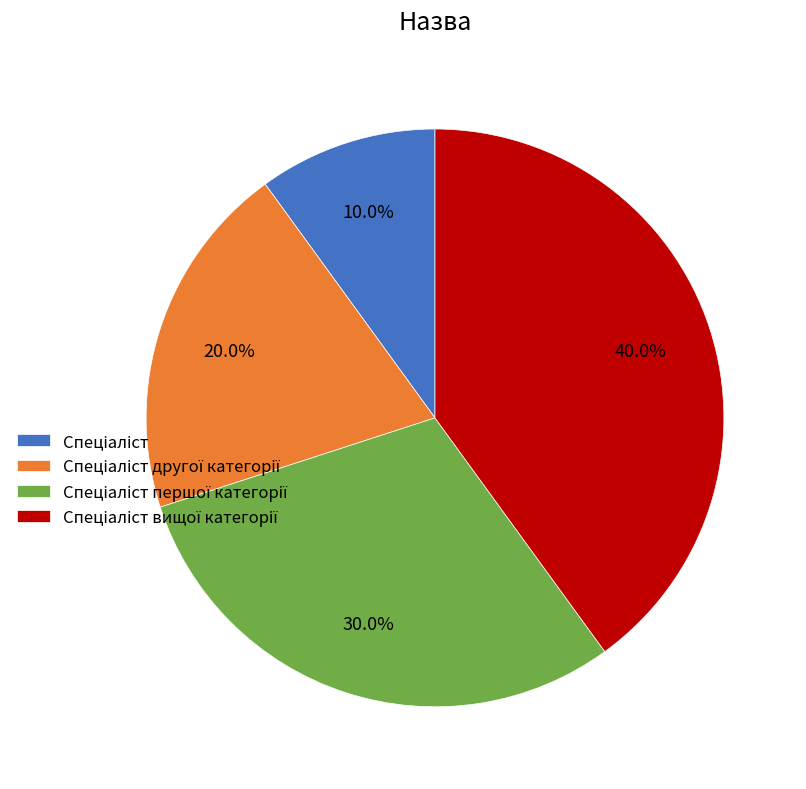

Does any single category account for the majority?

No